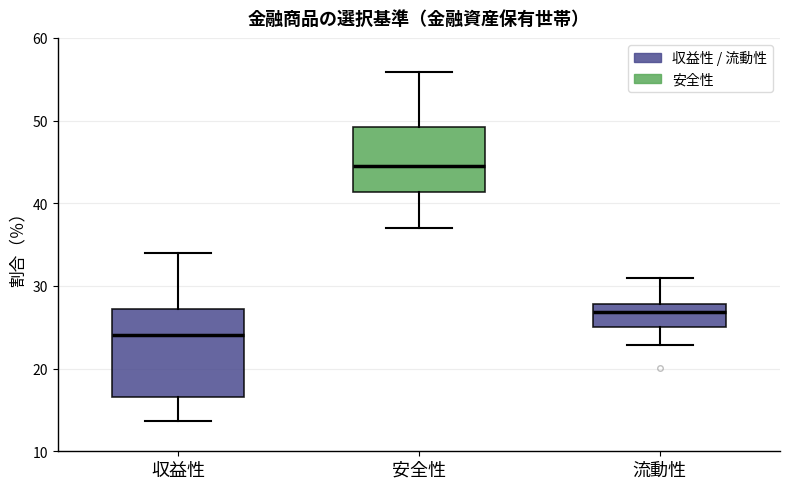

Reading left to right, read every box against the y-axis: the position of its median line, the range the box covers, and the ends of its whiskers. The values are not printed on the chart, so give them approximately, as read against the axis.

収益性: median 24, box 17 to 27, whiskers 14 to 34
安全性: median 45, box 41 to 49, whiskers 37 to 56
流動性: median 27, box 25 to 28, whiskers 23 to 31